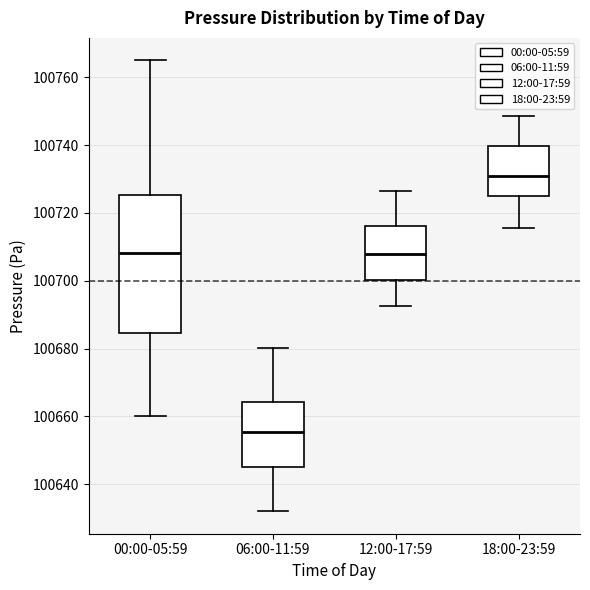

Where is the upper edge of the box for 06:00-11:59 on the y-axis? The values are not printed on the chart, so give them approximately, as read against the axis.

100664